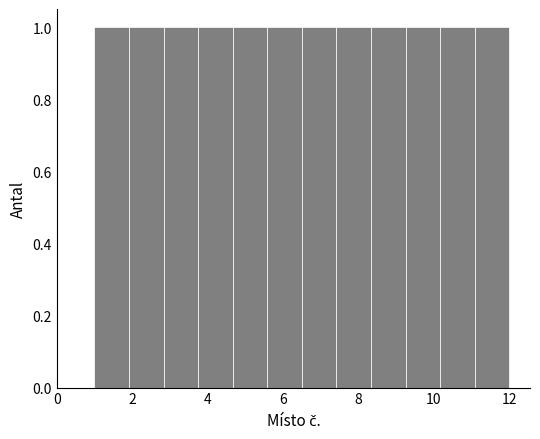

Reading left to right, transcribe this chart: for each bar, give the range it covers on the x-axis and its height. Neither the bar edges nor the heights are printed on the chart, so give them approximately, as read against the axes.

1.0 to 2.0: 1
2.0 to 2.8: 1
2.8 to 3.8: 1
3.8 to 4.6: 1
4.6 to 5.6: 1
5.6 to 6.6: 1
6.6 to 7.4: 1
7.4 to 8.4: 1
8.4 to 9.2: 1
9.2 to 10.2: 1
10.2 to 11.0: 1
11.0 to 12.0: 1